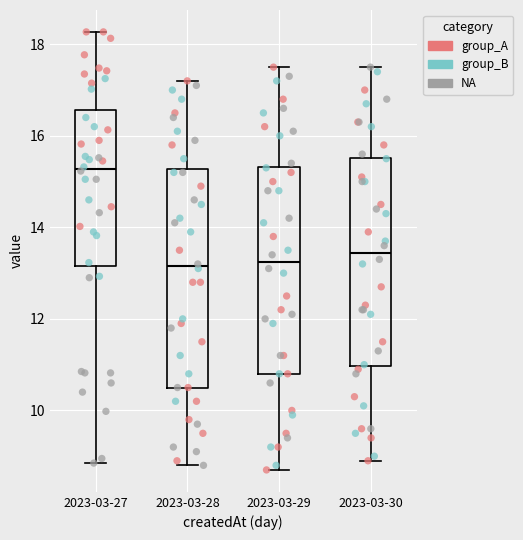

Reading left to right, transcribe this box plot: for each box, give where its median line is, the range the box spans, and where its two whiskers end, as read against the y-axis. The values are not printed on the chart, so give them approximately, as read against the axis.

2023-03-27: median 15.2, box 13.2 to 16.6, whiskers 8.8 to 18.2
2023-03-28: median 13.2, box 10.6 to 15.2, whiskers 8.8 to 17.2
2023-03-29: median 13.2, box 10.8 to 15.4, whiskers 8.8 to 17.6
2023-03-30: median 13.4, box 11.0 to 15.6, whiskers 9.0 to 17.6